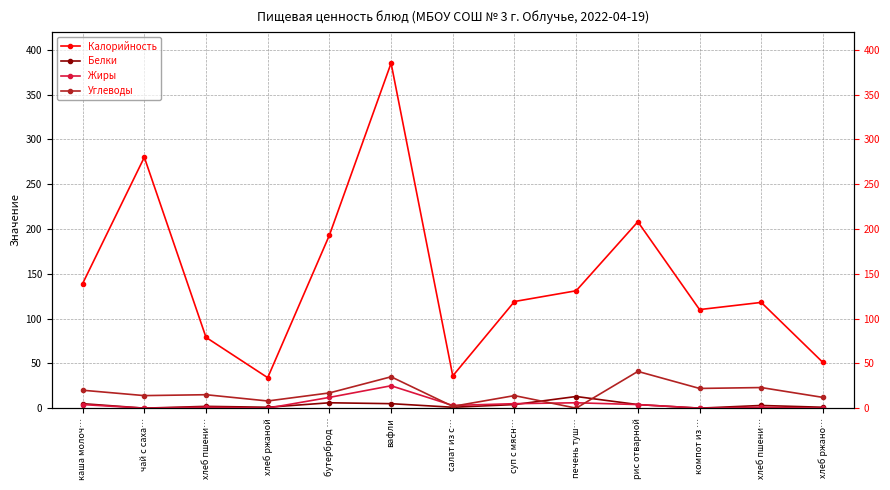

What value does the Калорийность series have at суп с мясн…?

119